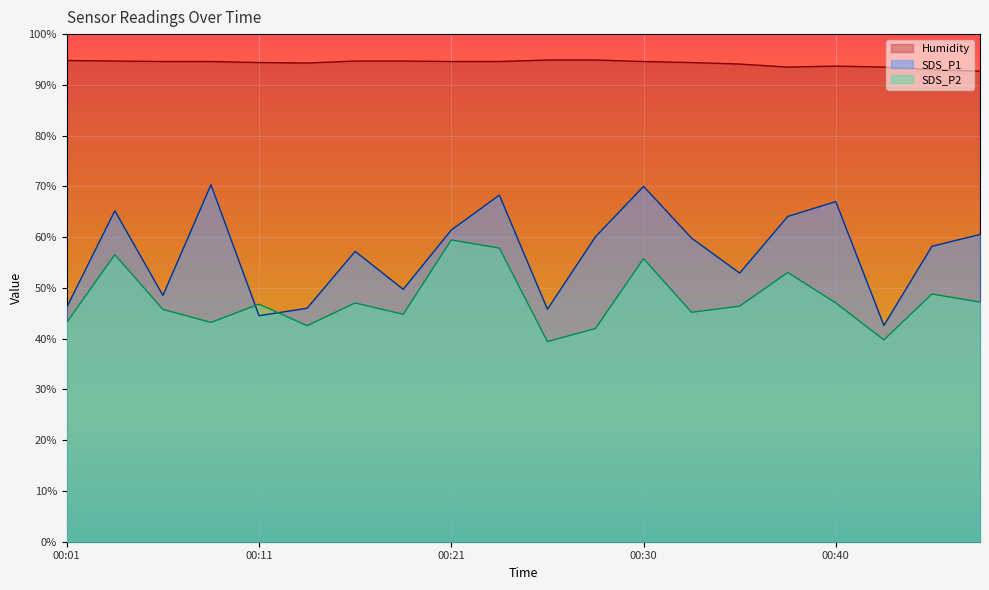

The value of SDS_P2 at 00:16 is 47.0. True or false?

True